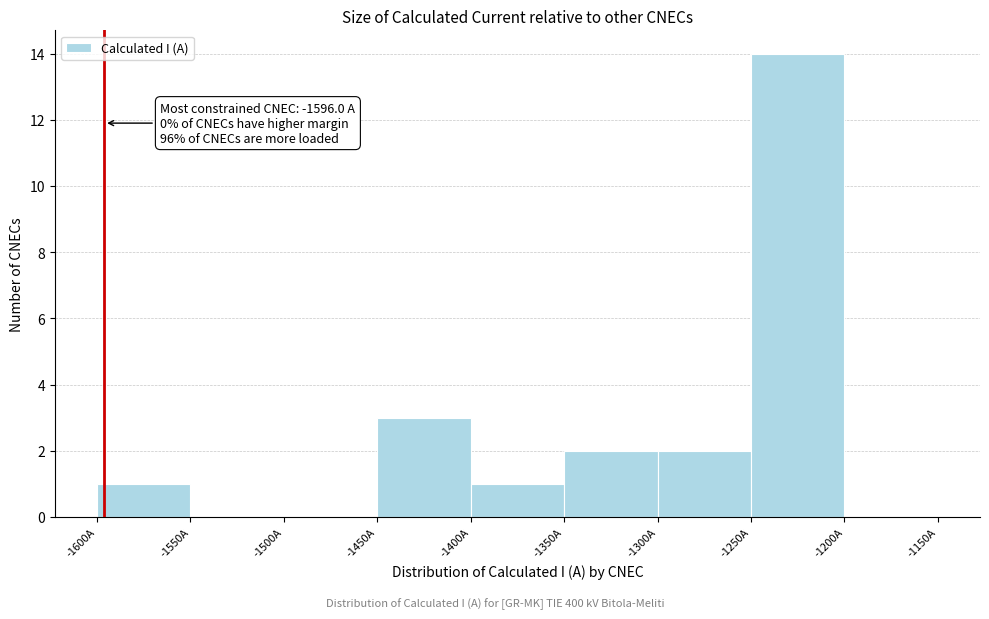

Which range on the x-axis has the tallest bar?

-1250 to -1200